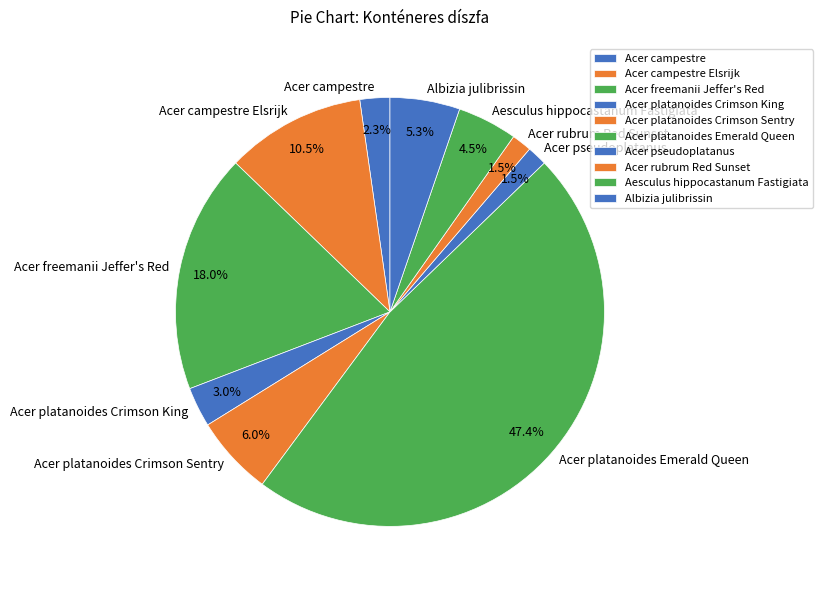

Does Acer rubrum Red Sunset represent more than half of the total?

No